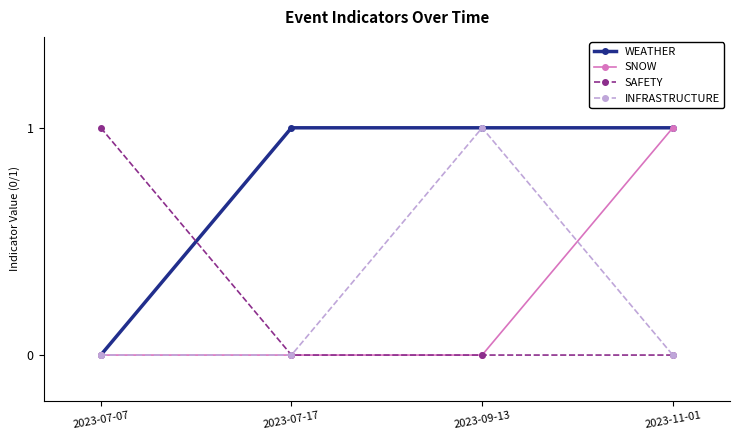

How many times do SAFETY and WEATHER cross each other?

1